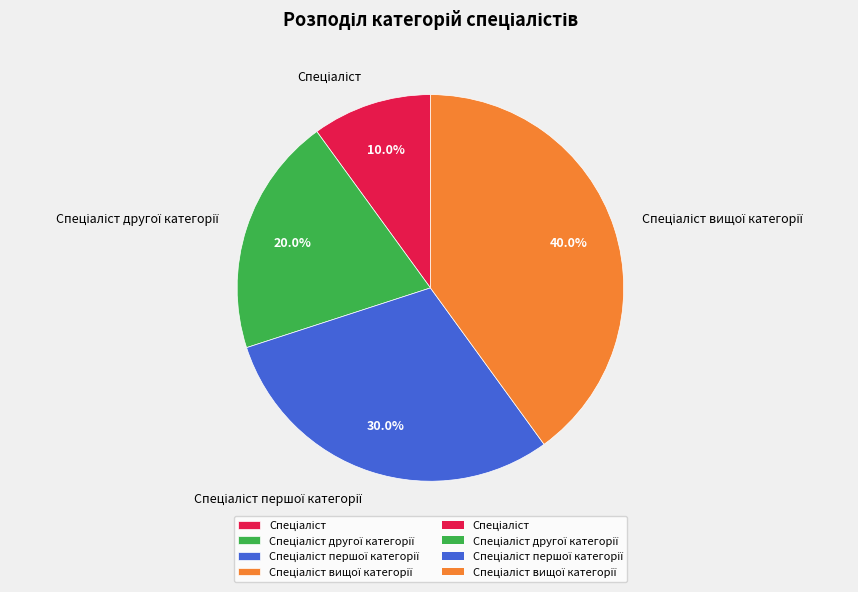

Does any single category account for the majority?

No